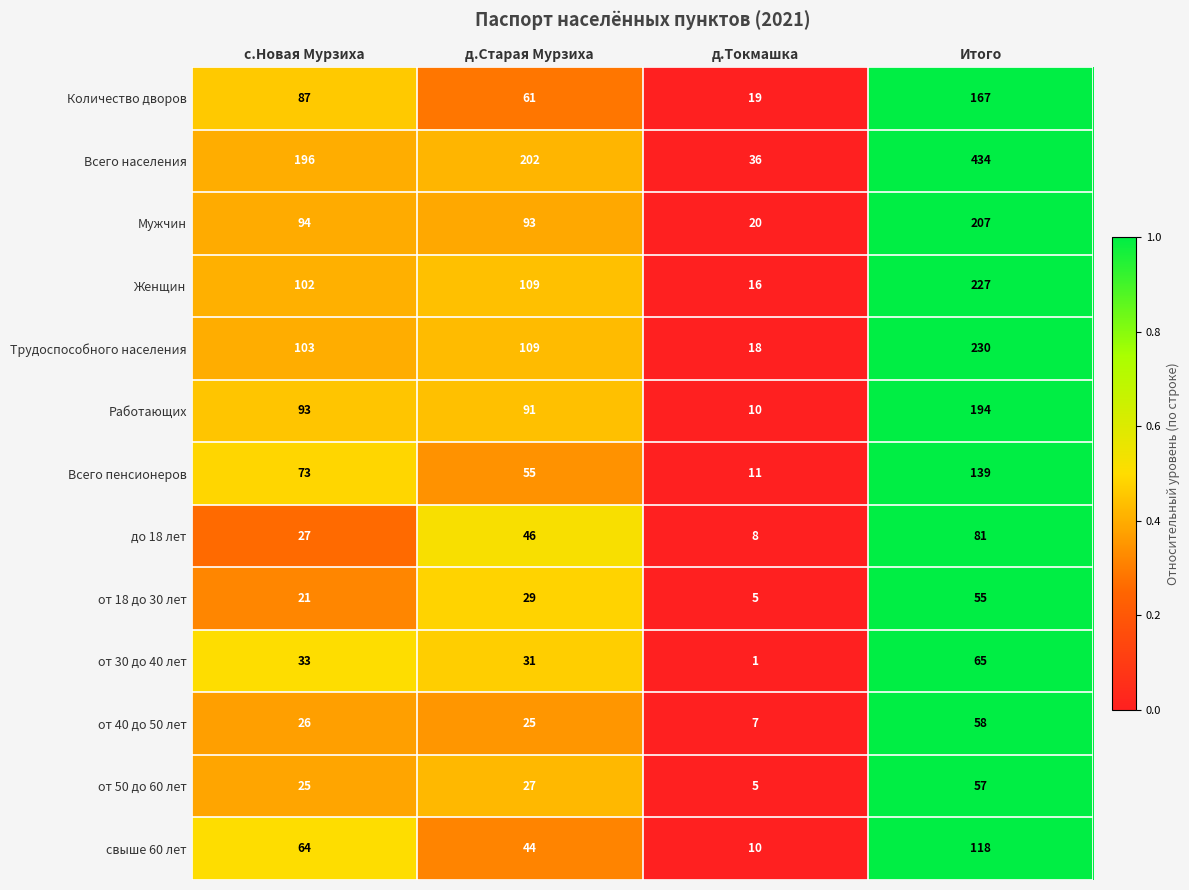

How many data points in Количество дворов are less than 87?

2